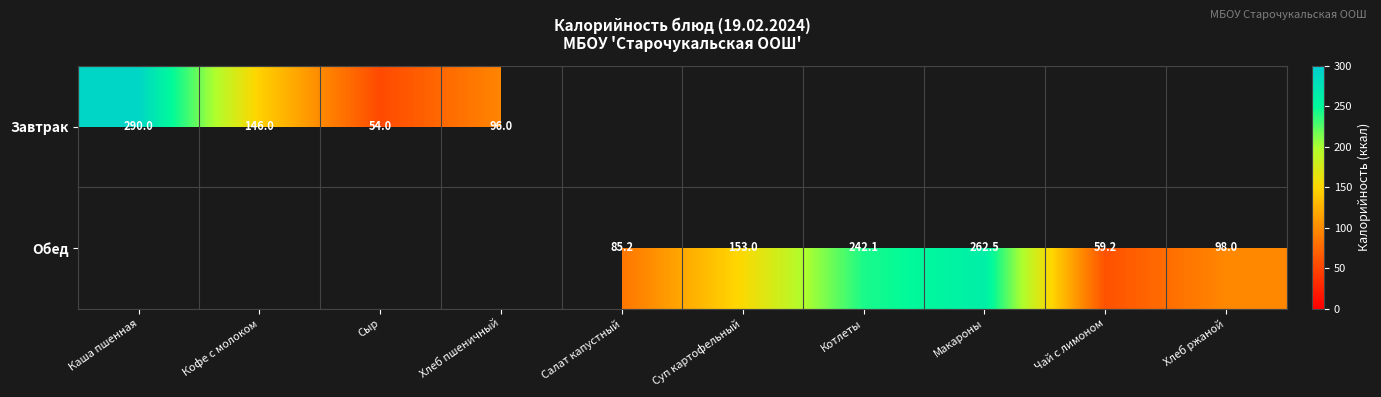

True or false: Обед has a value of 262.5 at Макароны.

True